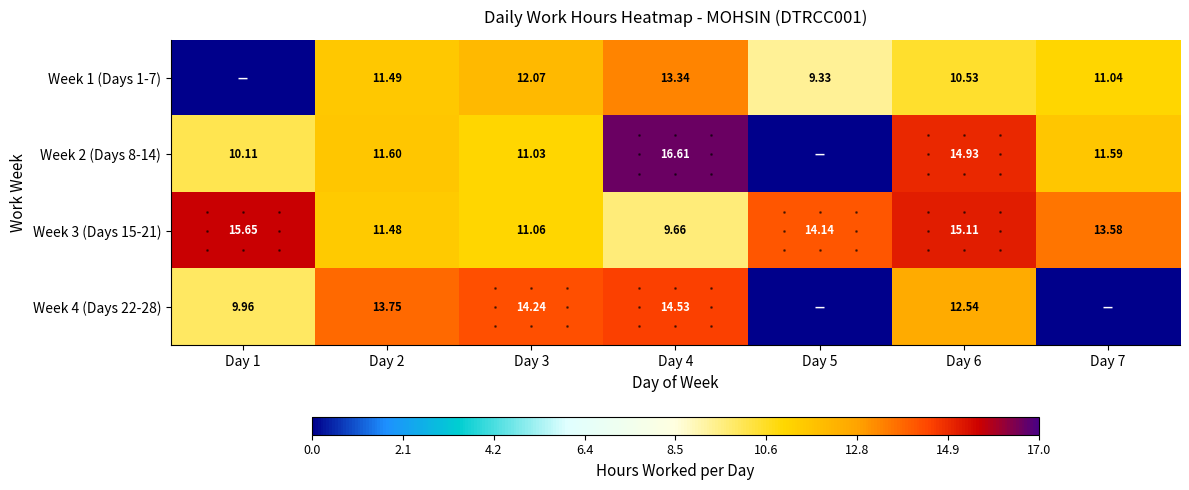

What is the difference between the Week 1 (Days 1-7) values at Day 6 and Day 3?

1.5